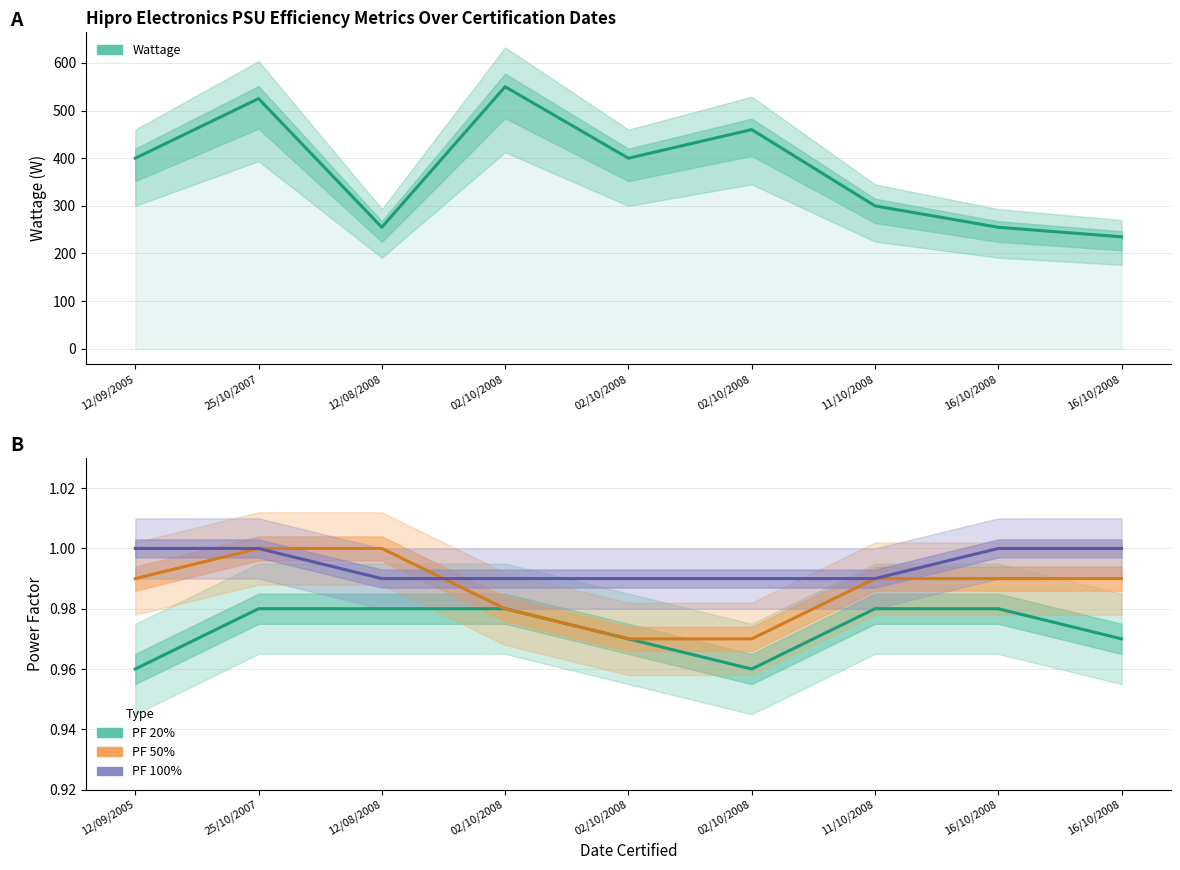

True or false: PF 50% and PF 100% cross at least once.

True